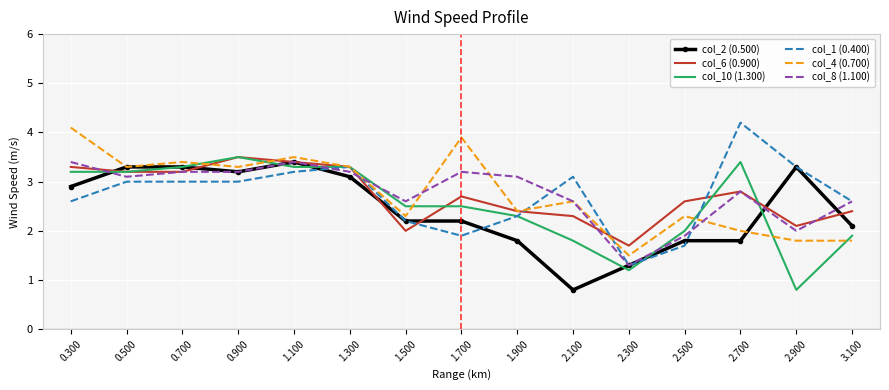

What is the total value across all series at 1.700?

16.4